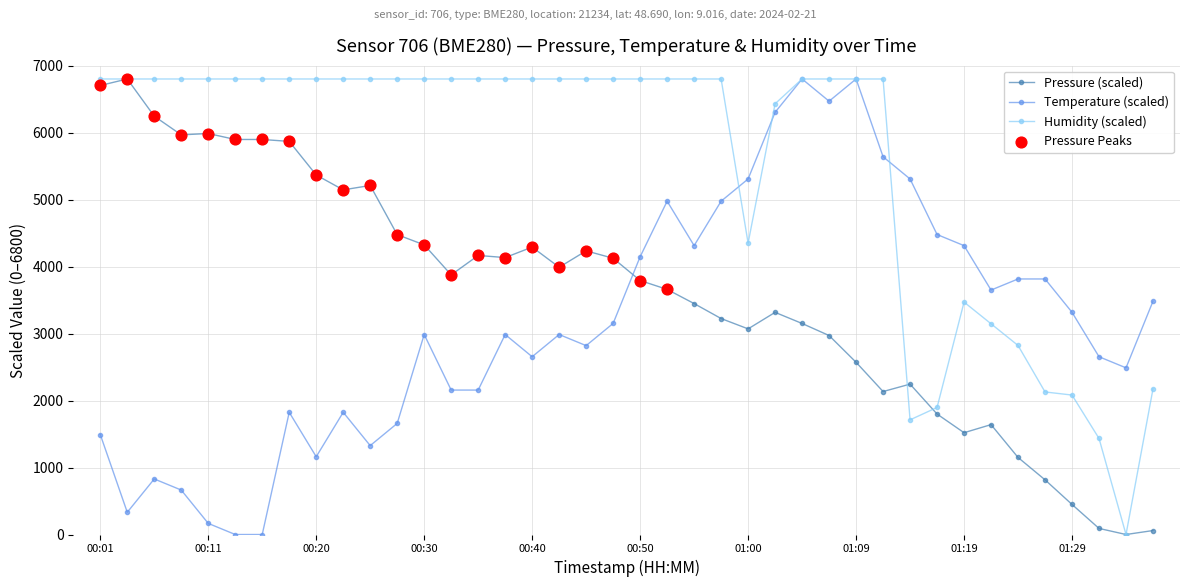

Which series has the largest total across all categories?

Humidity (scaled)